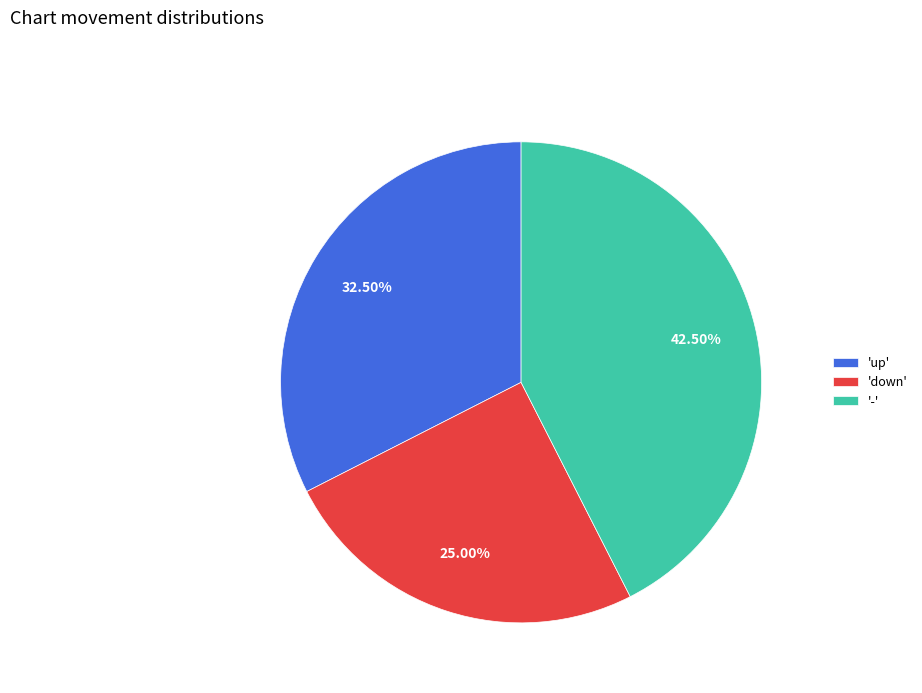

Rank the categories by value from lowest to highest.

'down', 'up', '-'